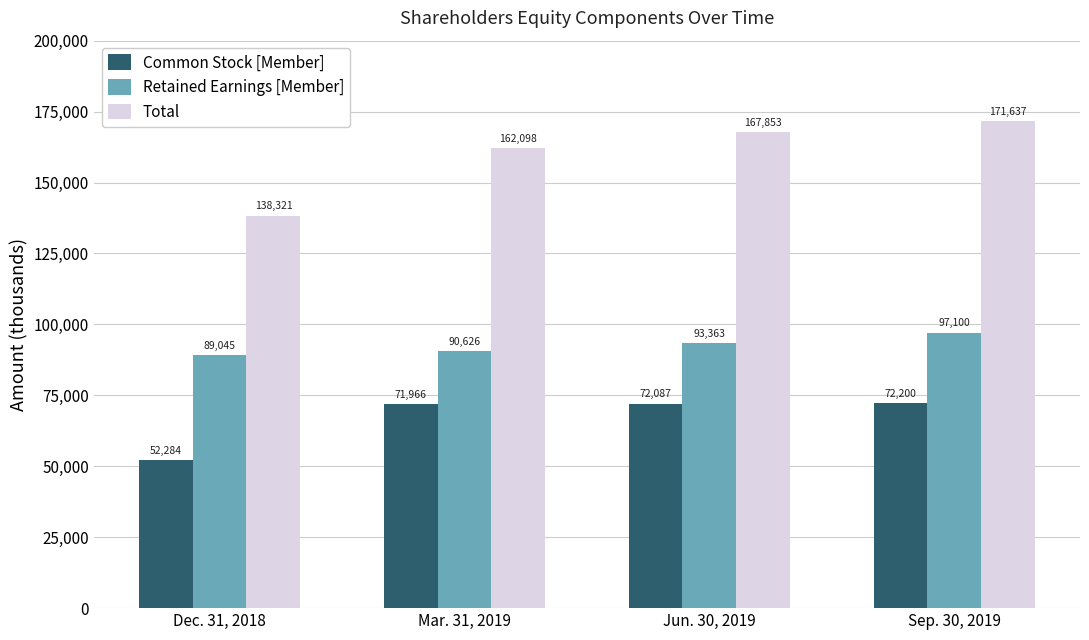

What are all the series names shown in the legend?

Common Stock [Member], Retained Earnings [Member], Total